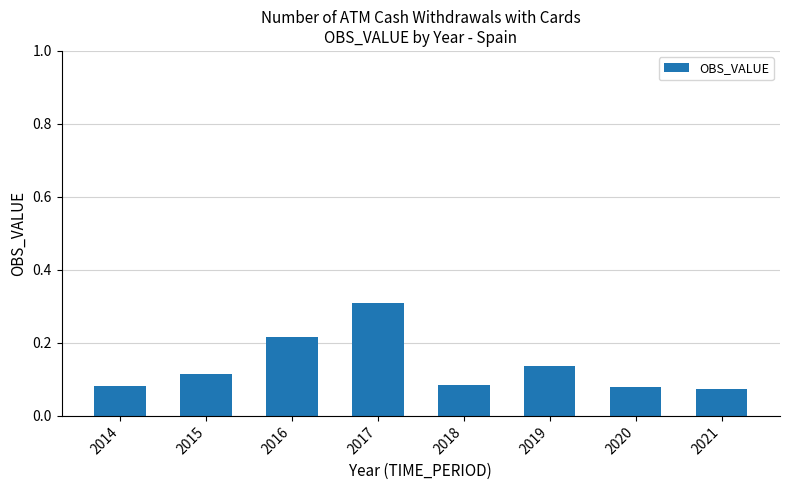

What is the sum of the values at 2018 and 2017?

0.4